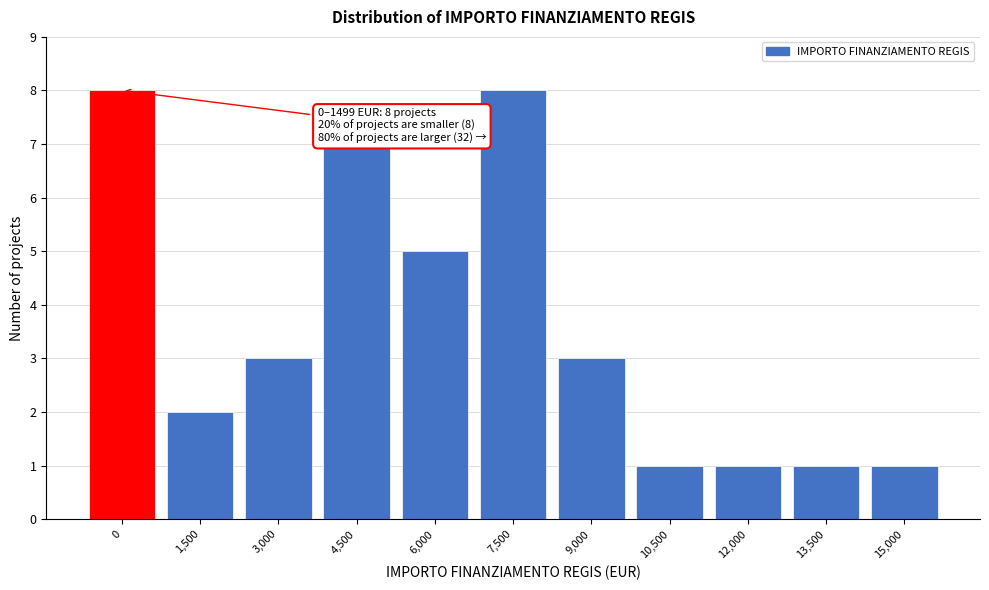

Reading left to right, transcribe all the data shown in this chart.

8	2	3	7	5	8	3	1	1	1	1